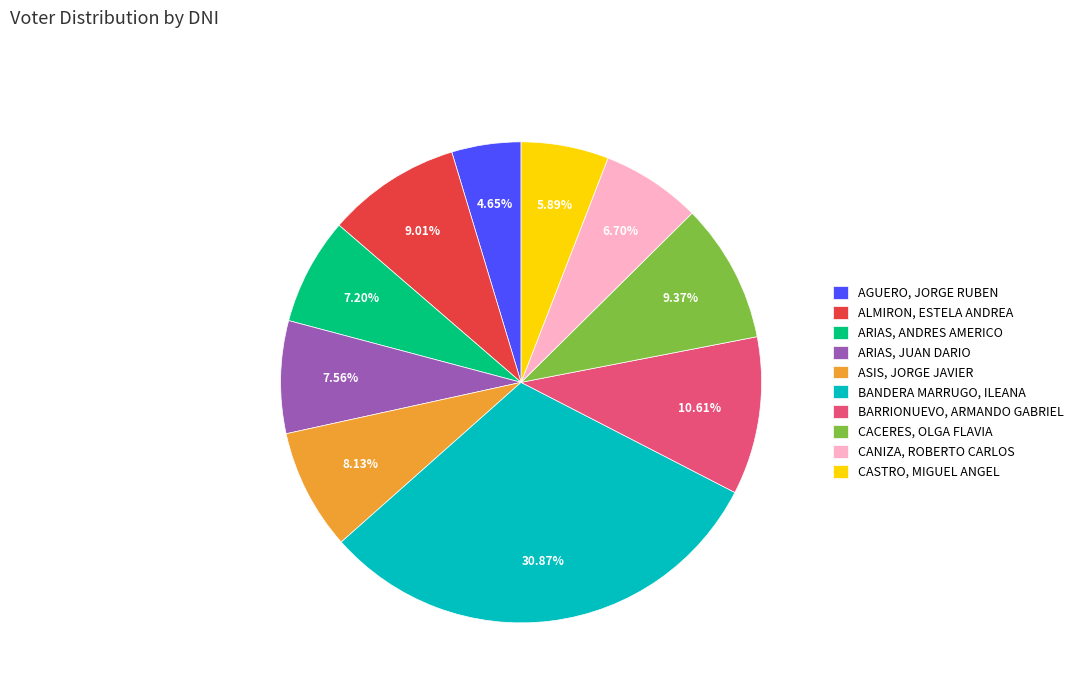

To the nearest percent, what is the combined percentage of BARRIONUEVO, ARMANDO GABRIEL and ARIAS, JUAN DARIO?

18%